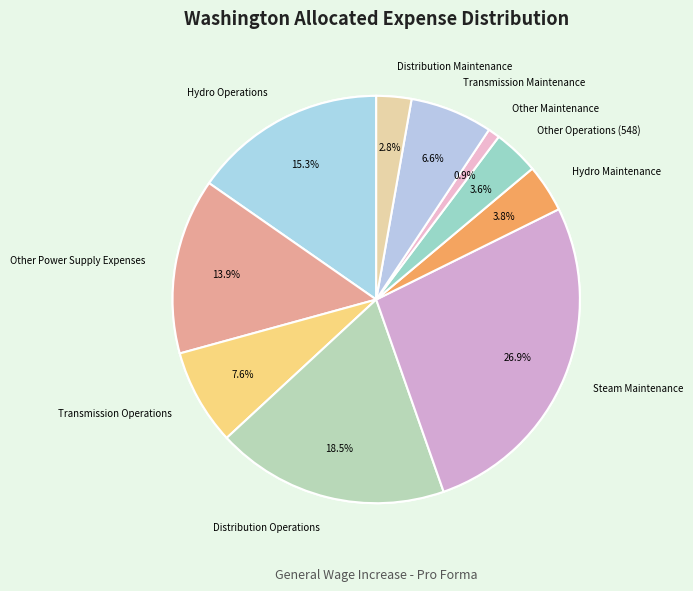

What percentage is the Other Maintenance slice, to the nearest percent?

1%